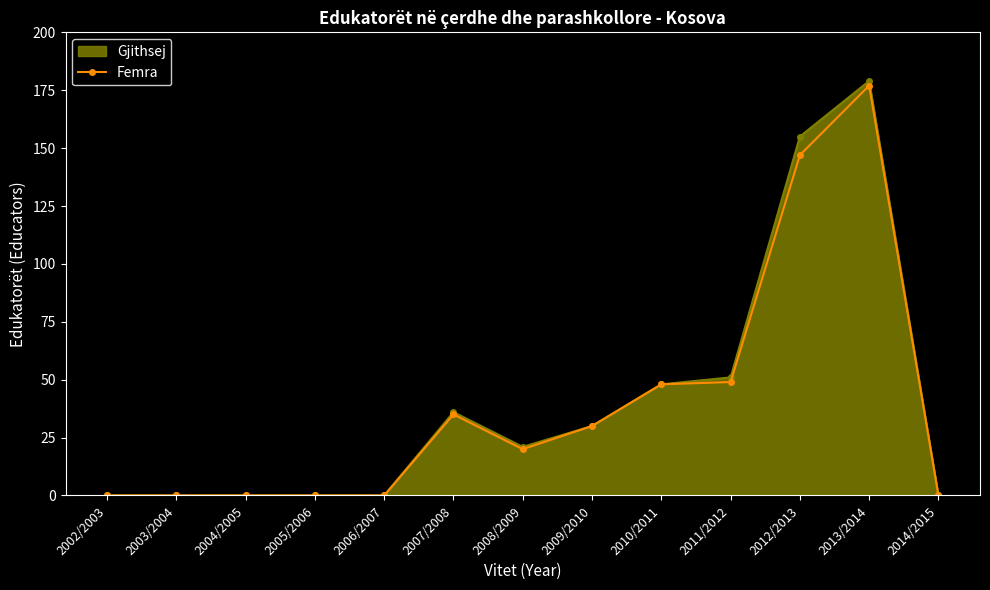

Is the value of Femra at 2005/2006 greater than the value of Gjithsej at 2011/2012?

No